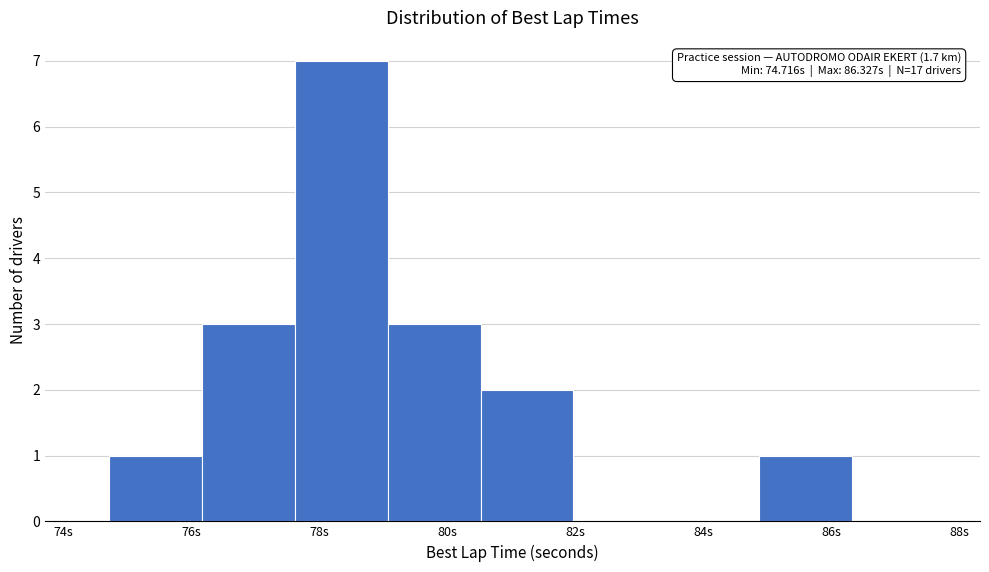

Which range on the x-axis has the tallest bar?

77.6 to 79.0